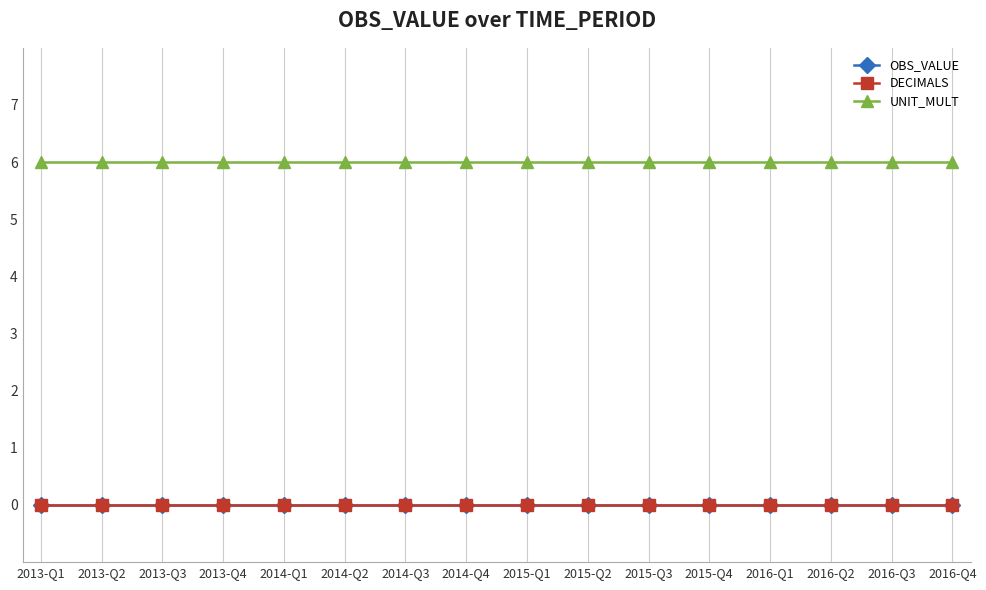

Which series has the largest range (max minus min)?

OBS_VALUE